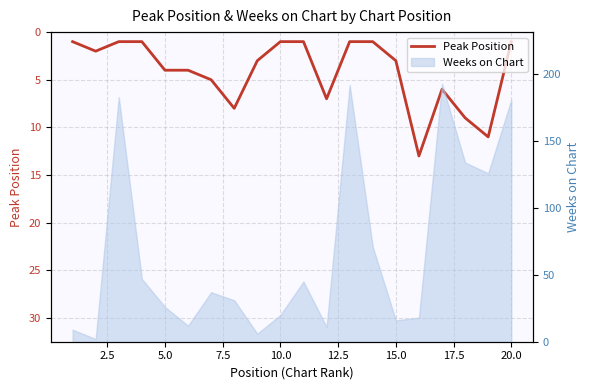

Reading right to left, list all the values displayed in this chart.

1	11	9	6	13	3	1	1	7	1	1	3	8	5	4	4	1	1	2	1